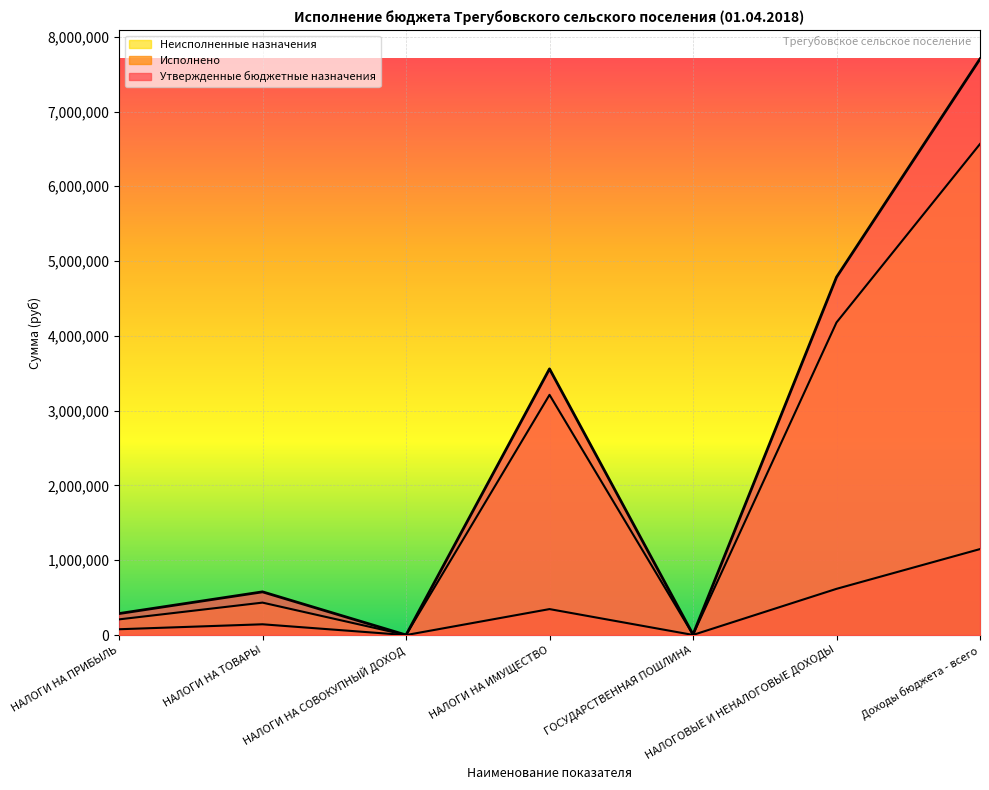

What is the value of the Неисполненные назначения point at the 5th from the left?

5700.0